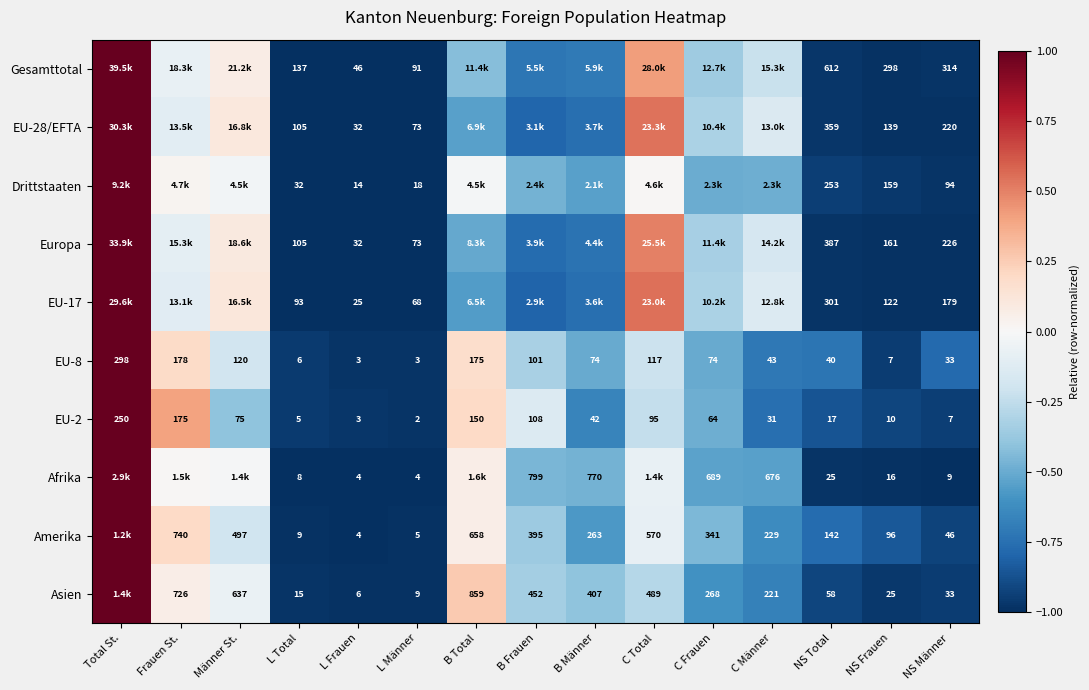

Where is EU-2 nearest to the value 126?

B Frauen